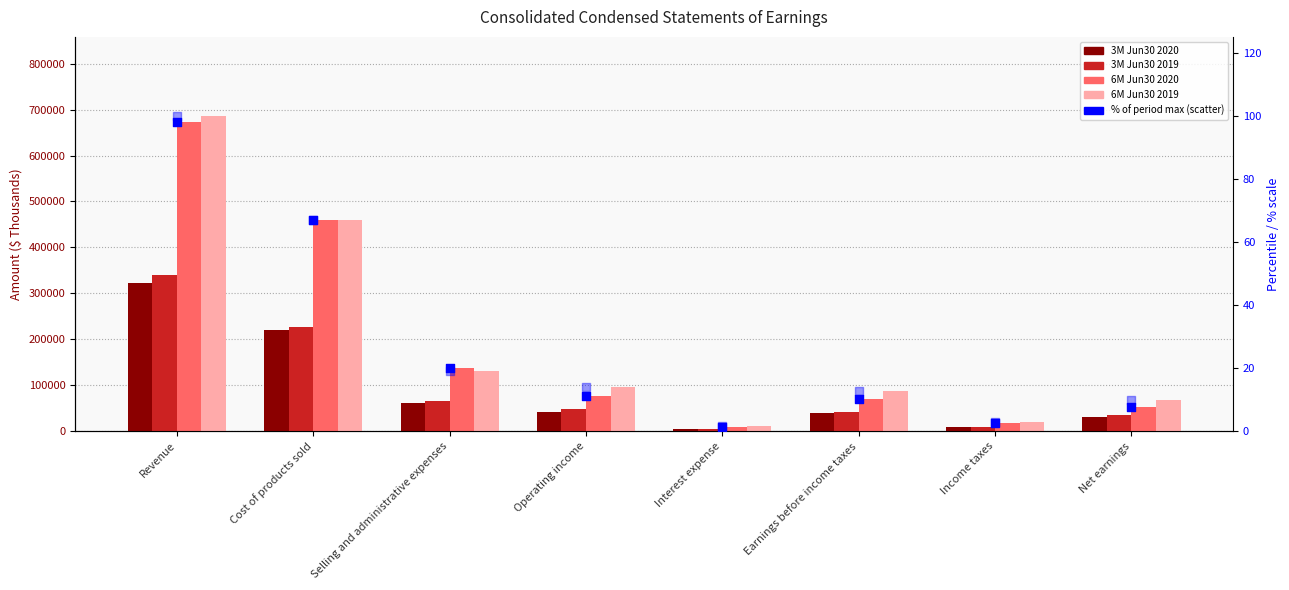

Which series has the largest total across all categories?

6M Jun30 2019